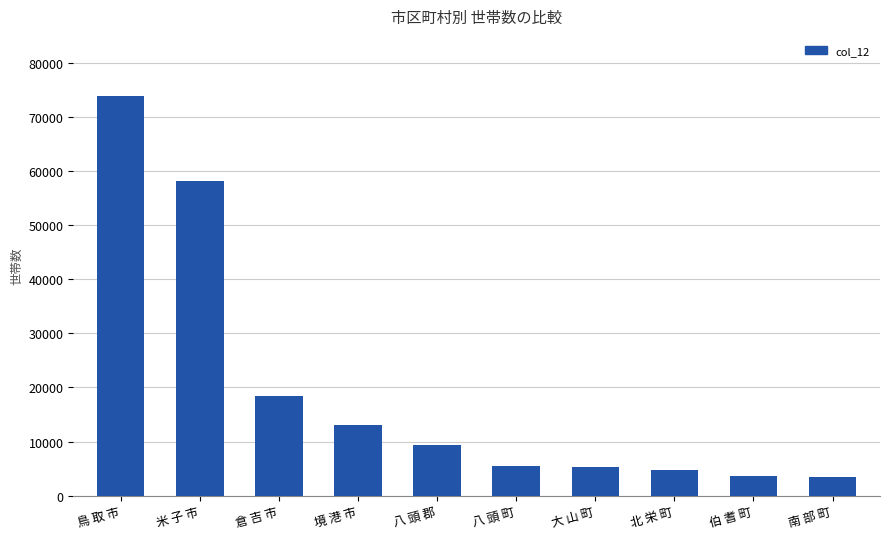

What is the minimum value shown in the chart?

3507